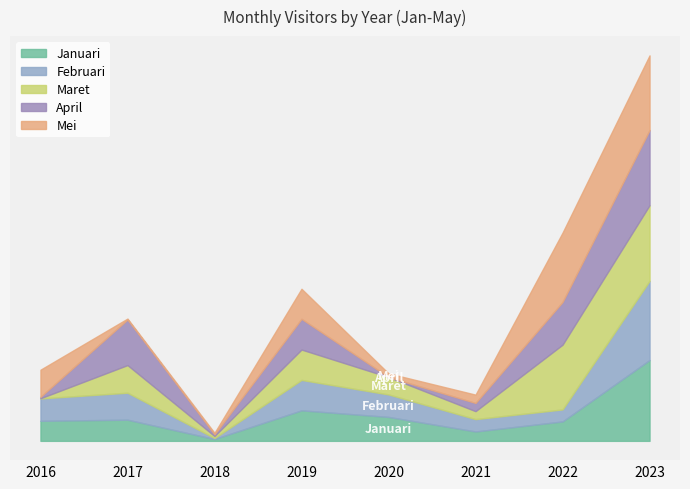

How many series are shown in this chart?

5